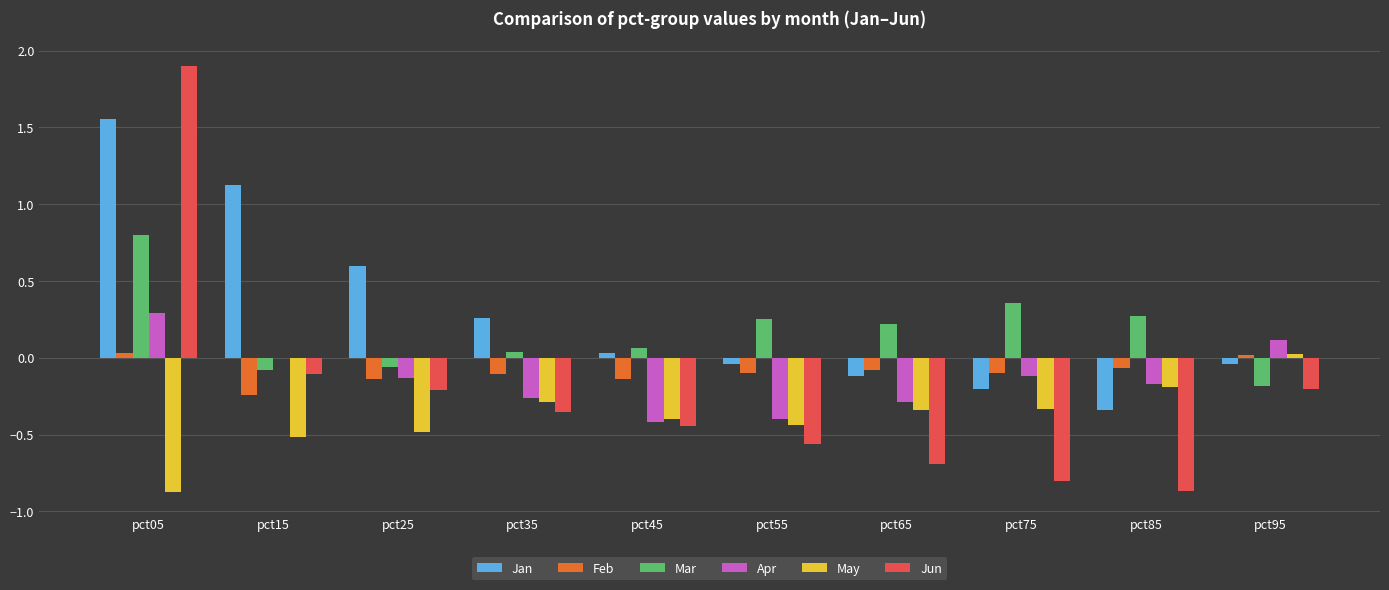

How many groups of bars are there?

10